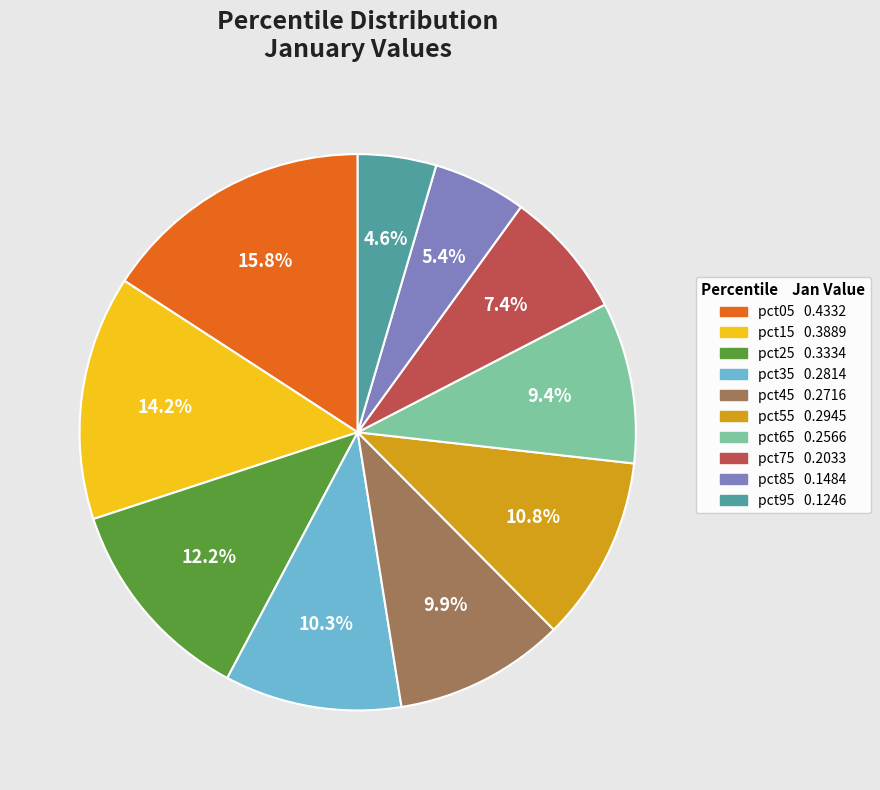

To the nearest percent, what is the difference between the largest and smallest slice percentages?

11%